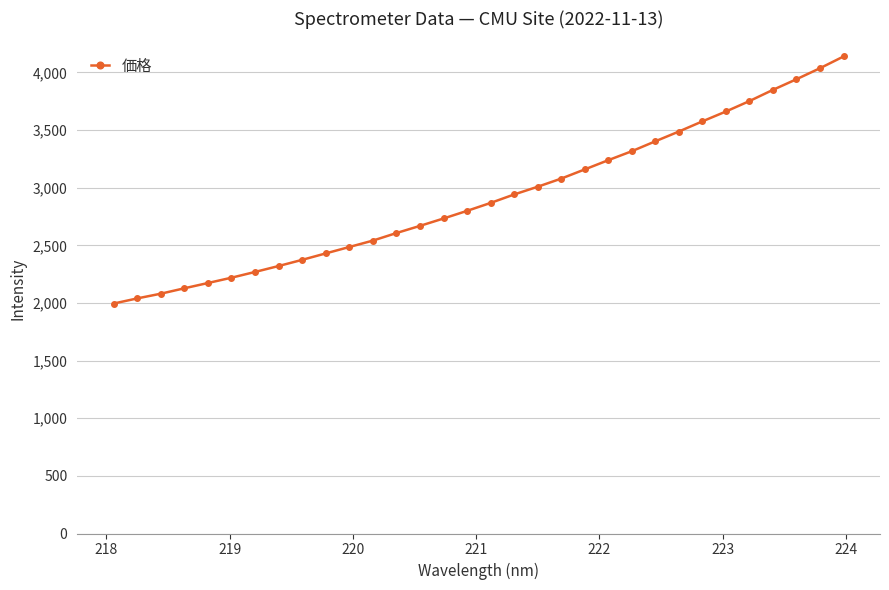

What is the value of the 18th point from the left?

2941.6